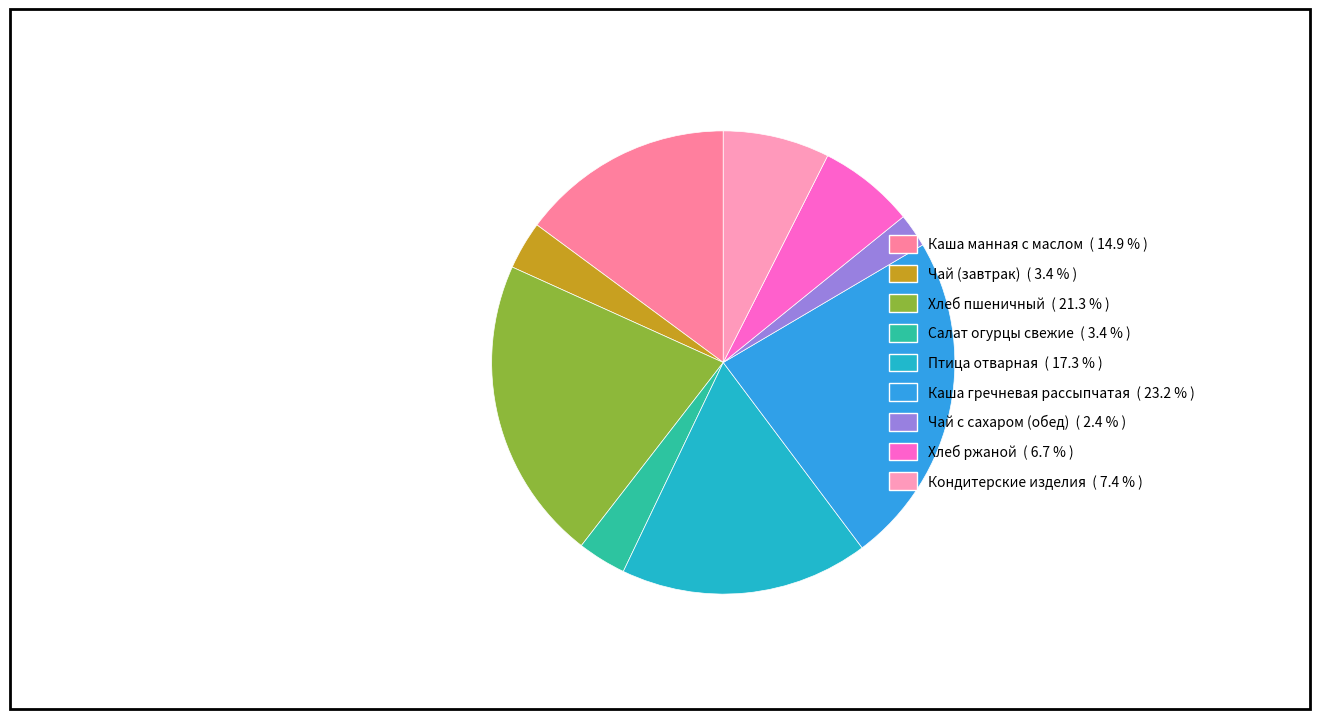

Is it true that Кондитерские изделия is 1% of the pie?

False